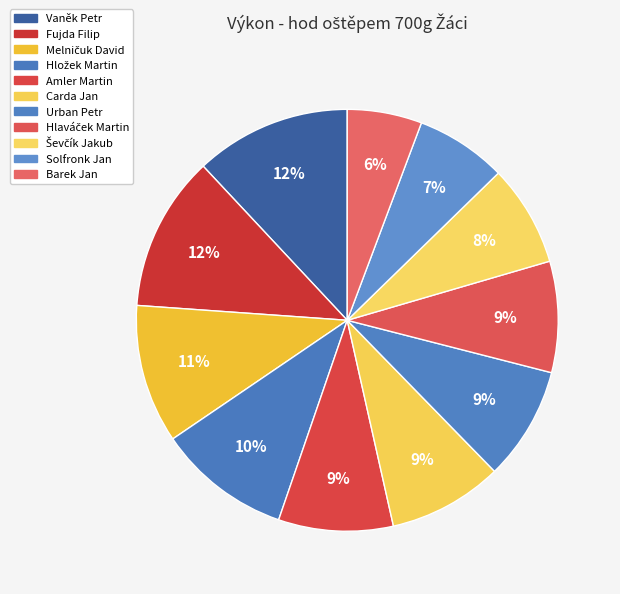

What is the total percentage of Barek Jan and Vaněk Petr?

17.7%